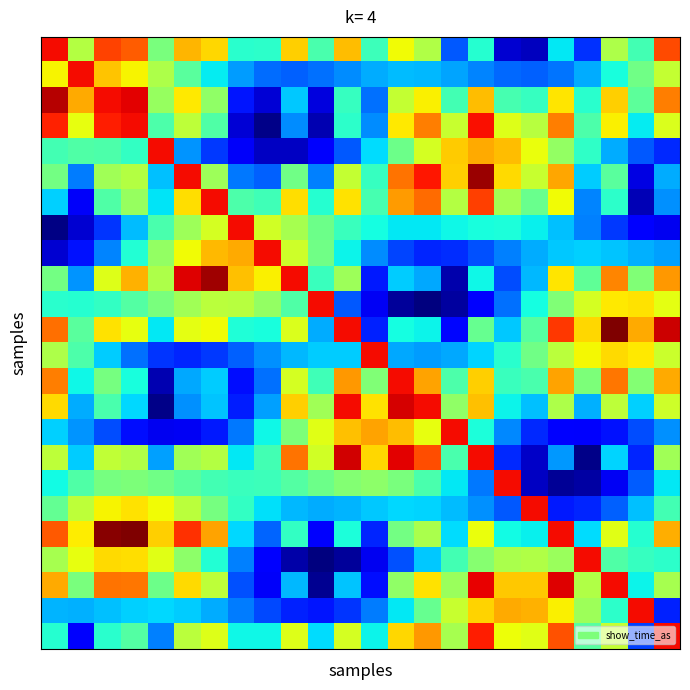

At which category does the chart reach its peak across all series?

3